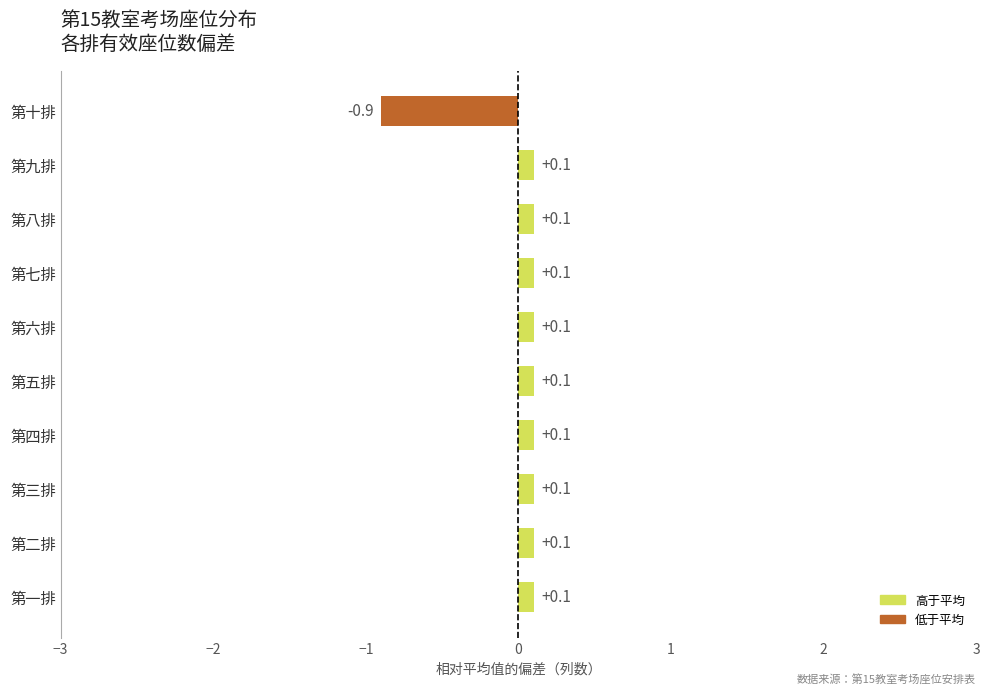

Is it true that the value at 第五排 is 0.1?

True